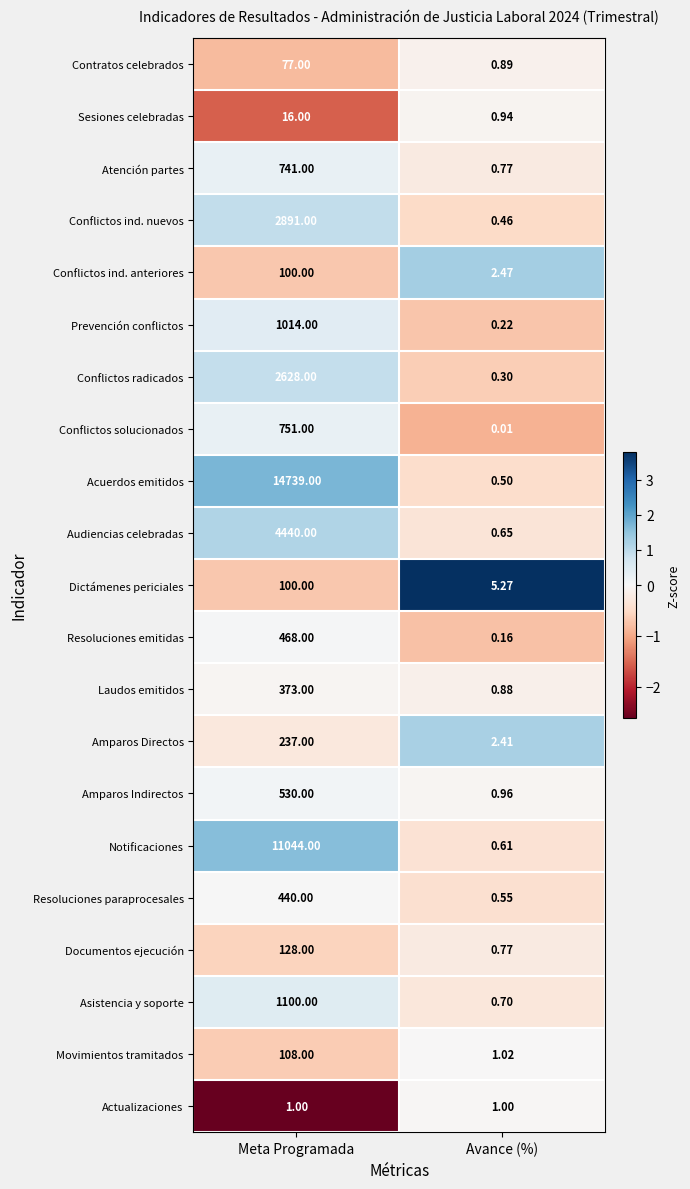

Is the value of Asistencia y soporte at Avance (%) greater than the value of Conflictos ind. anteriores at Meta Programada?

No